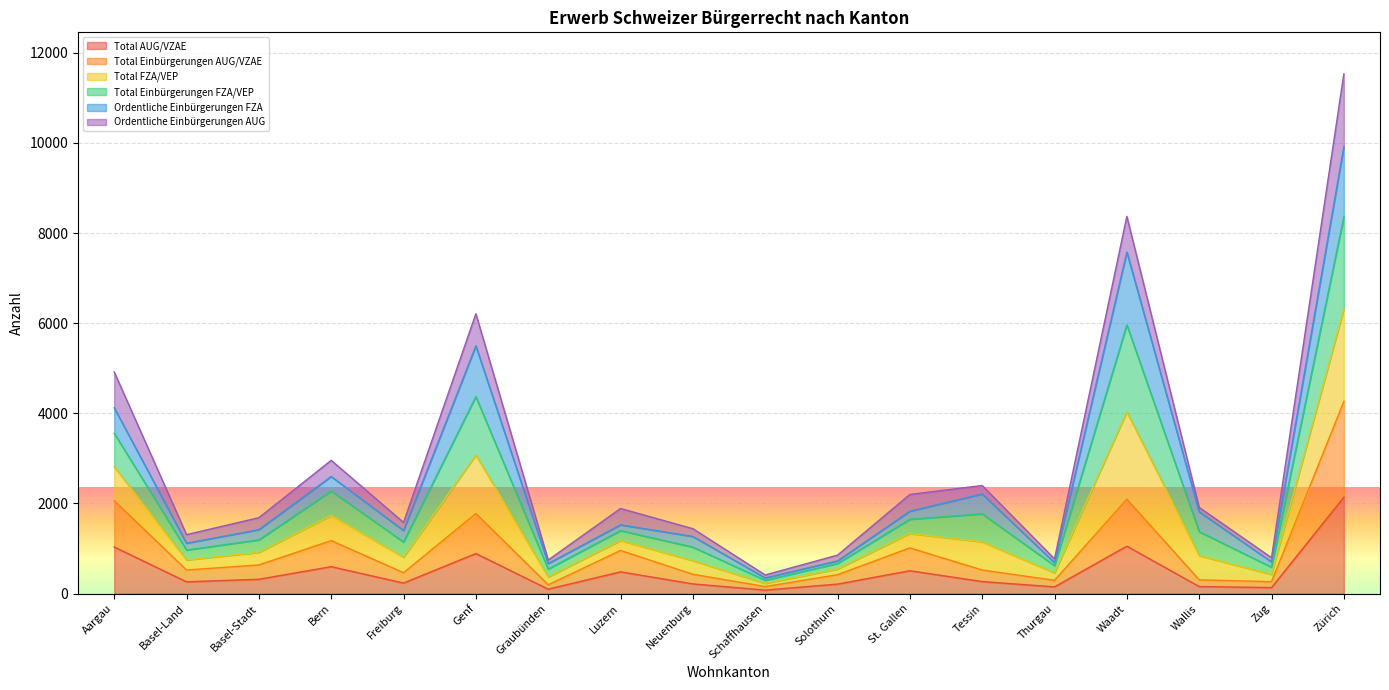

What is the label of the 1st point from the left?

Aargau